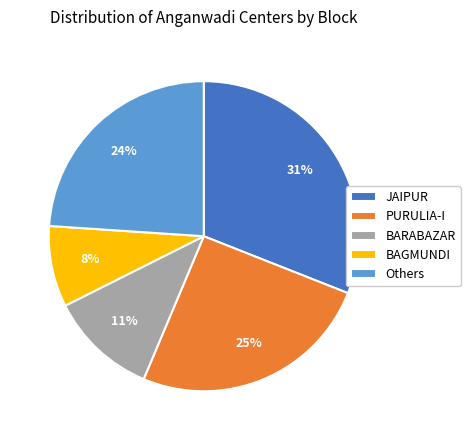

Does any single category account for the majority?

No